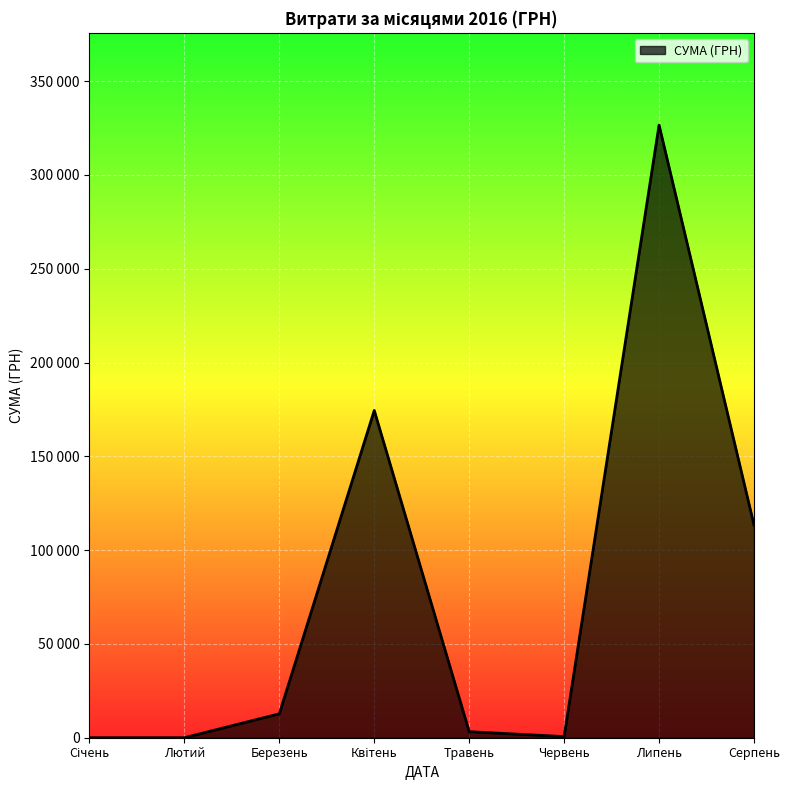

Is this an area chart (filled region under the line)?

Yes